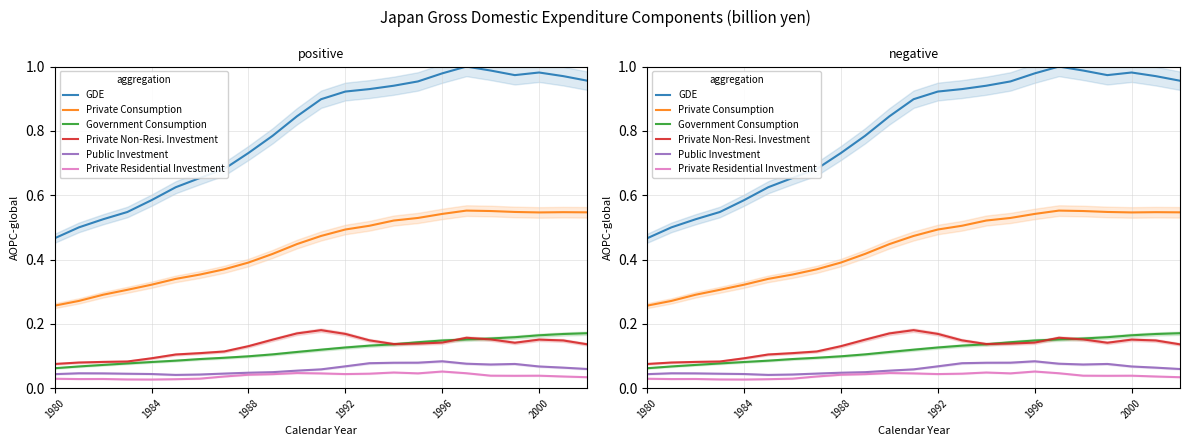

True or false: Public Investment has more than 1 interior local peaks.

True